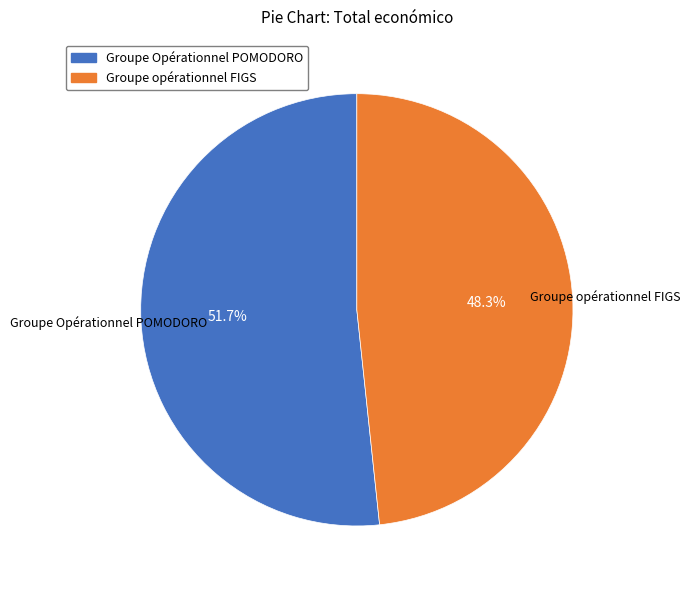

To the nearest percent, what percentage of the pie is Groupe Opérationnel POMODORO?

52%